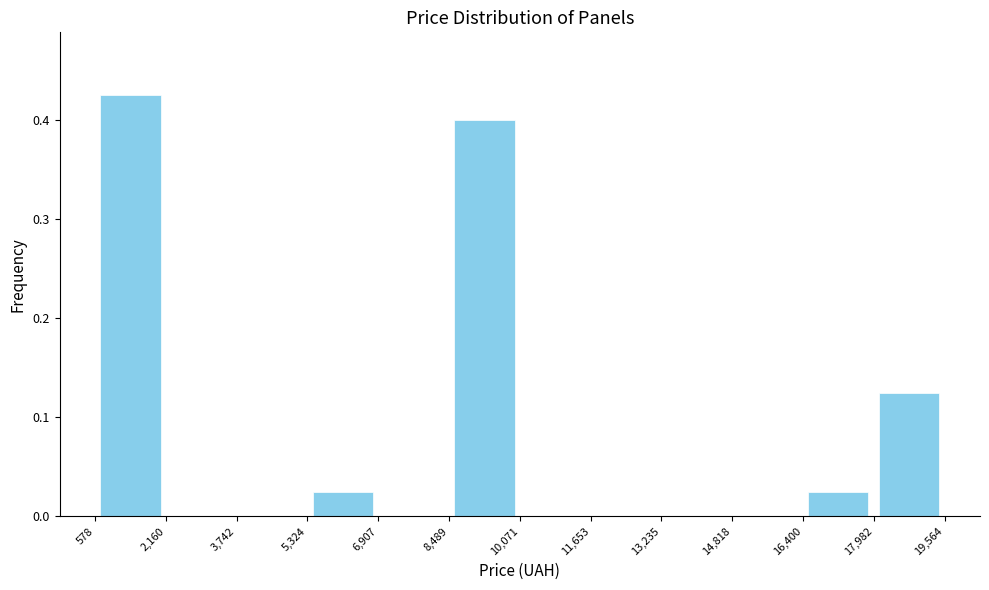

Which range on the x-axis has the tallest bar?

578 to 2,160